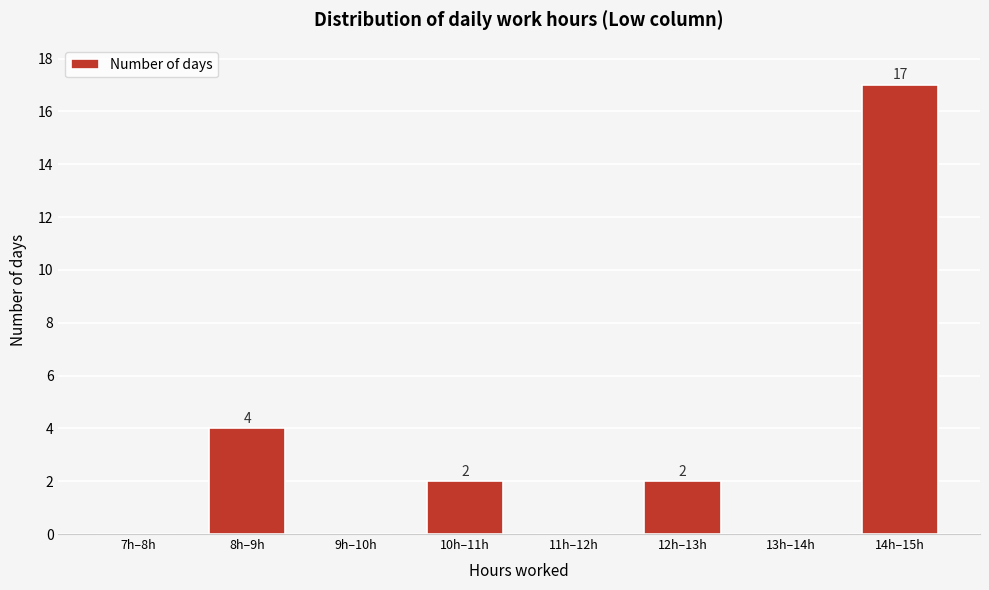

Reading right to left, transcribe all the data shown in this chart.

14h–15h=17	13h–14h=0	12h–13h=2	11h–12h=0	10h–11h=2	9h–10h=0	8h–9h=4	7h–8h=0